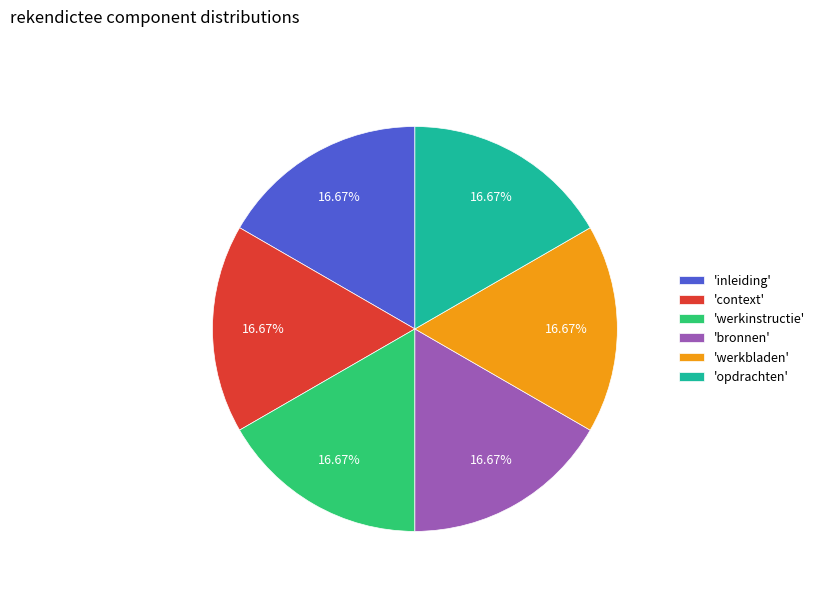

How many segments does this pie chart have?

6